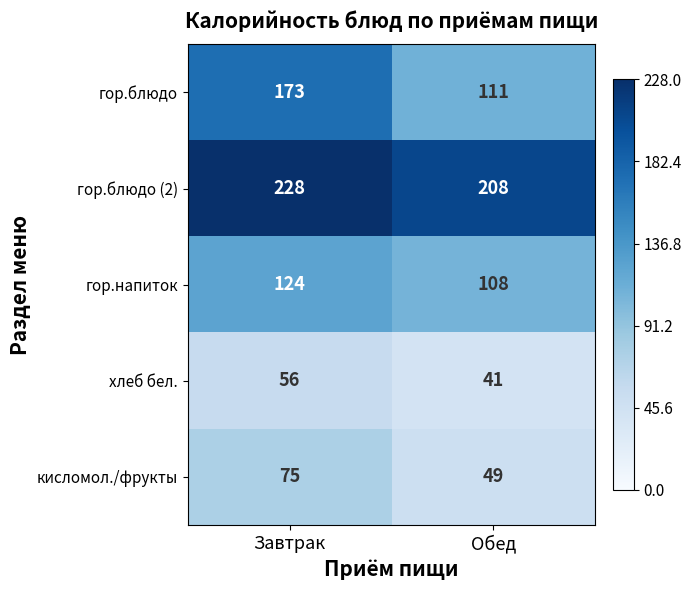

What value does the гор.блюдо (2) series have at Завтрак?

228